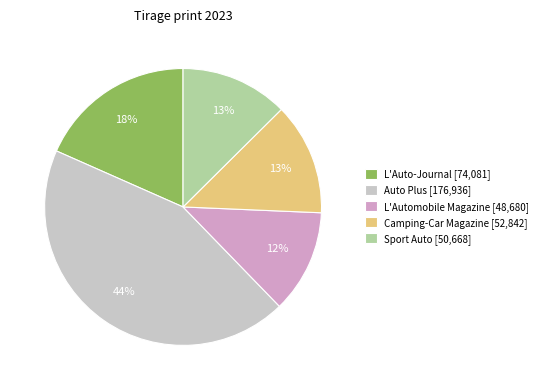

Do L'Auto-Journal and Auto Plus together represent more than half of the pie?

Yes